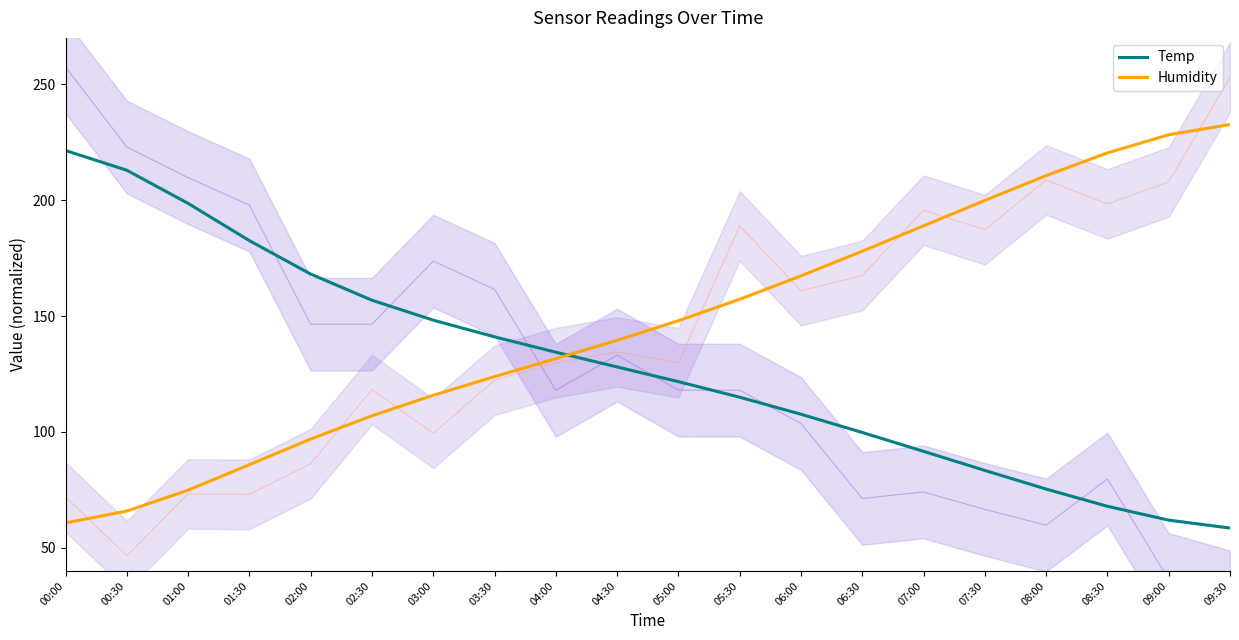

Between 04:00 and 05:00, which is larger?

04:00